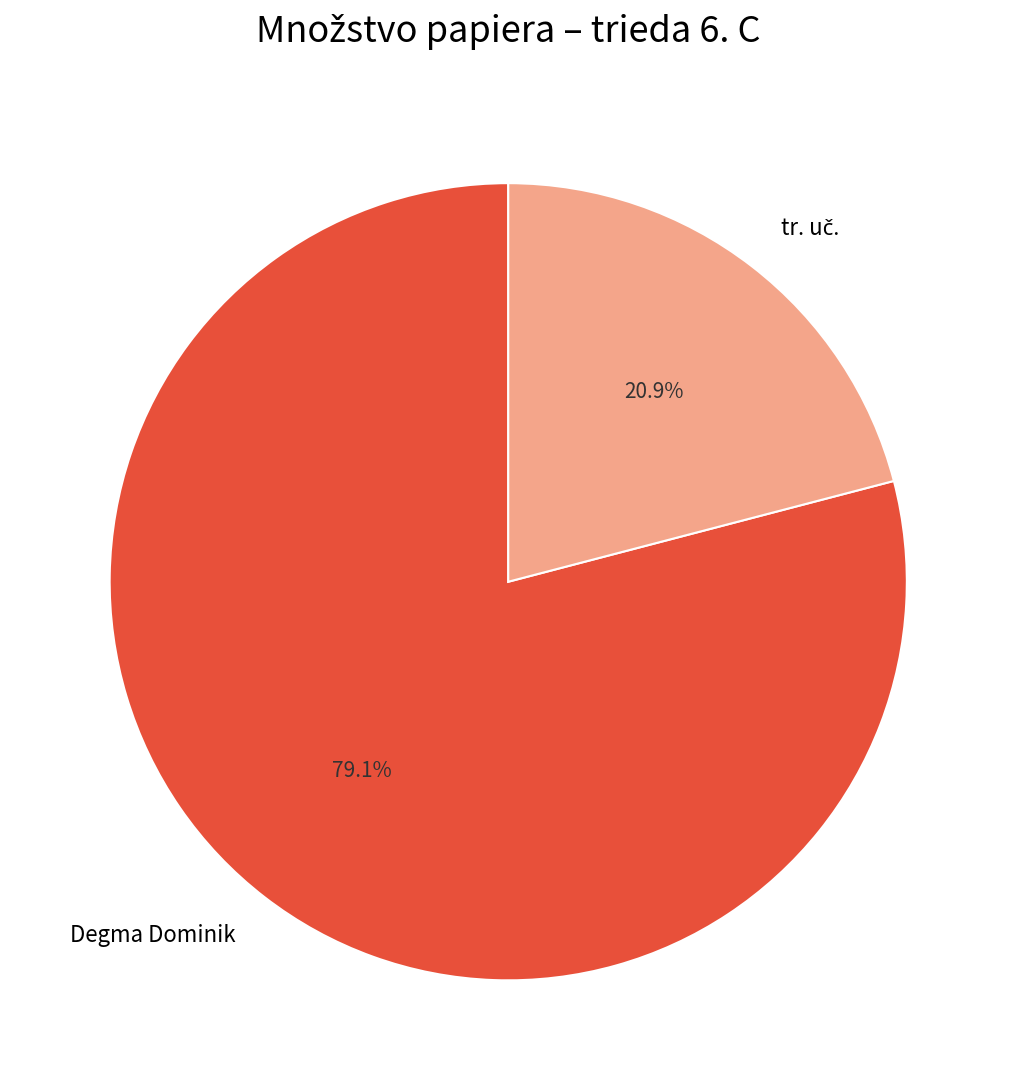

True or false: Degma Dominik accounts for 79% of the total.

True